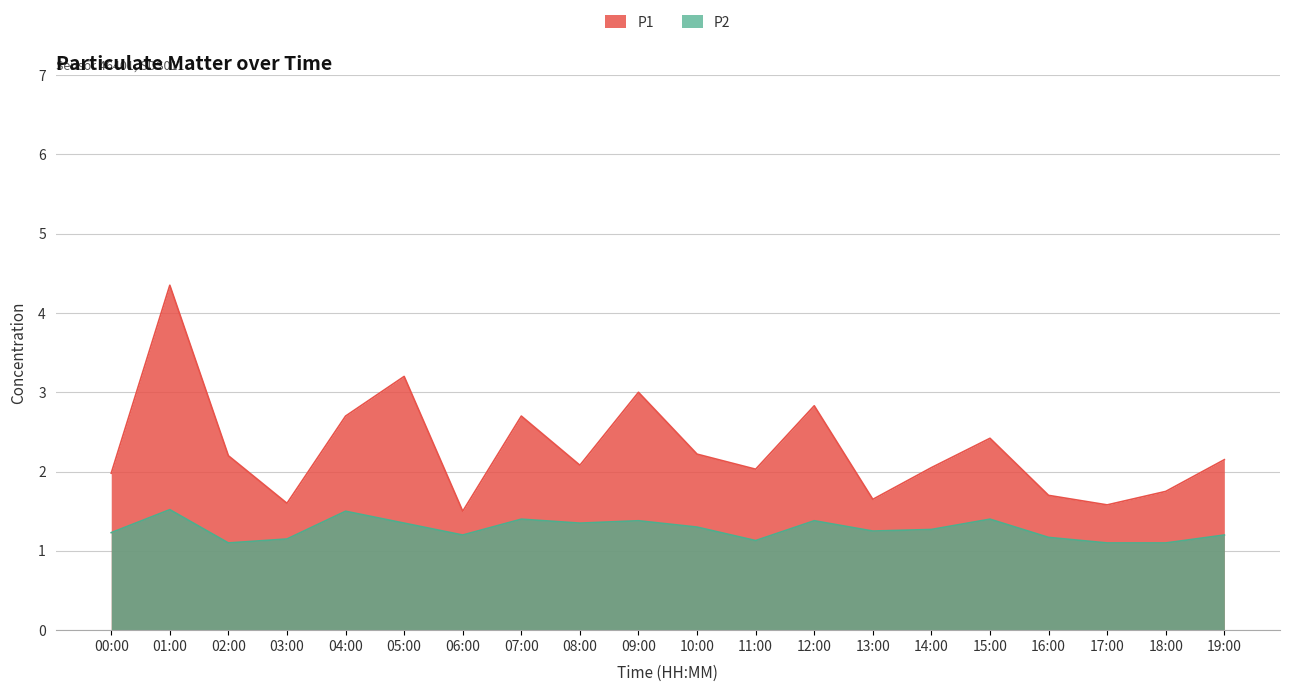

What is the difference between the P1 values at 11:00 and 19:00?

0.1